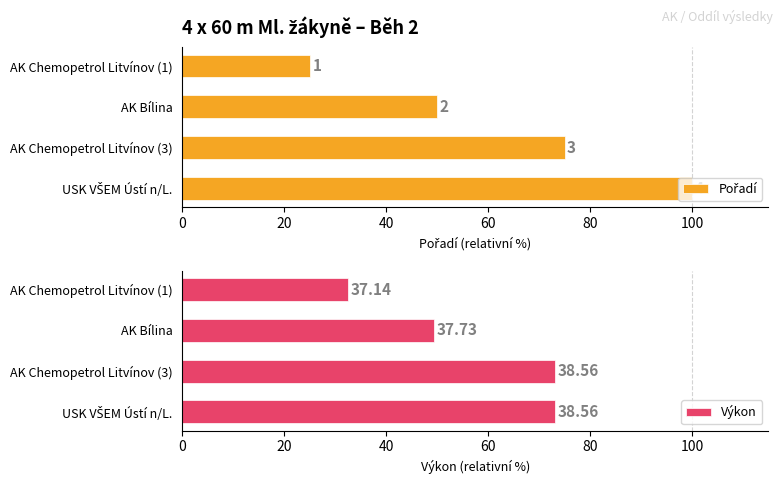

Are the bars grouped side by side (vs. stacked)?

Yes